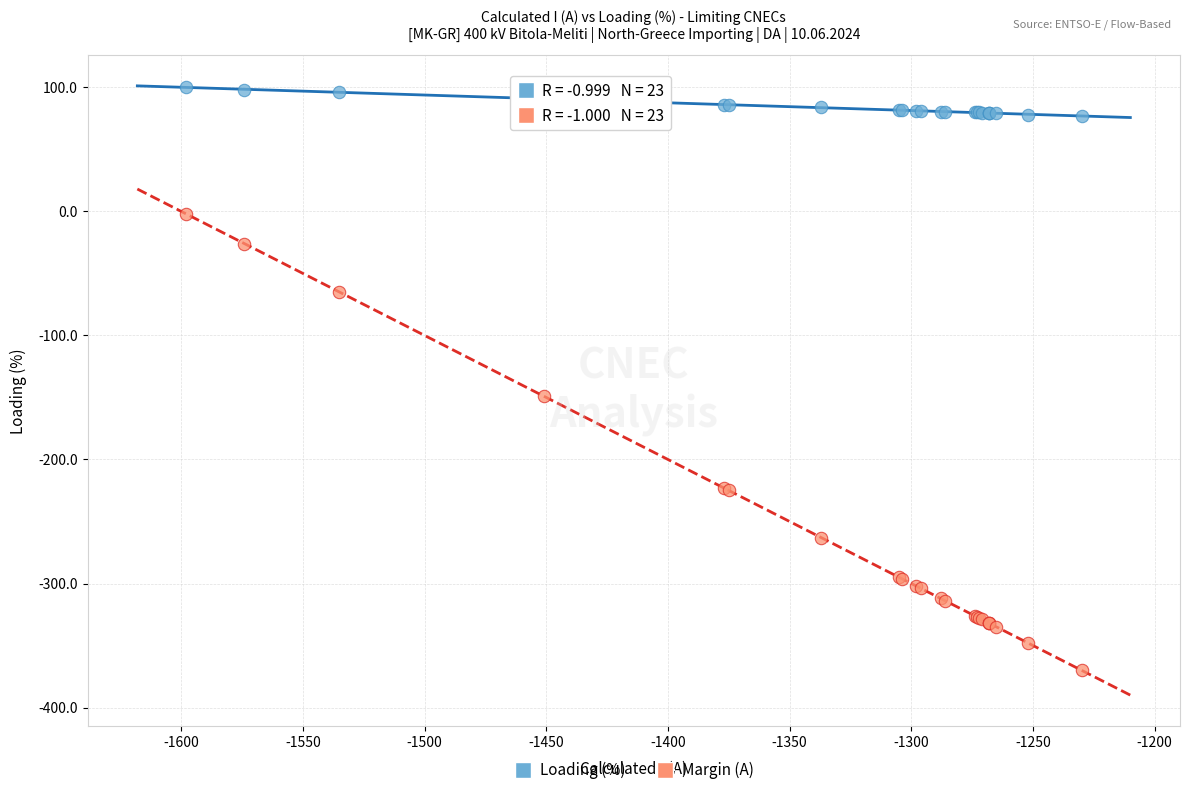

Which series contains the lowest Y value?

Margin (A)